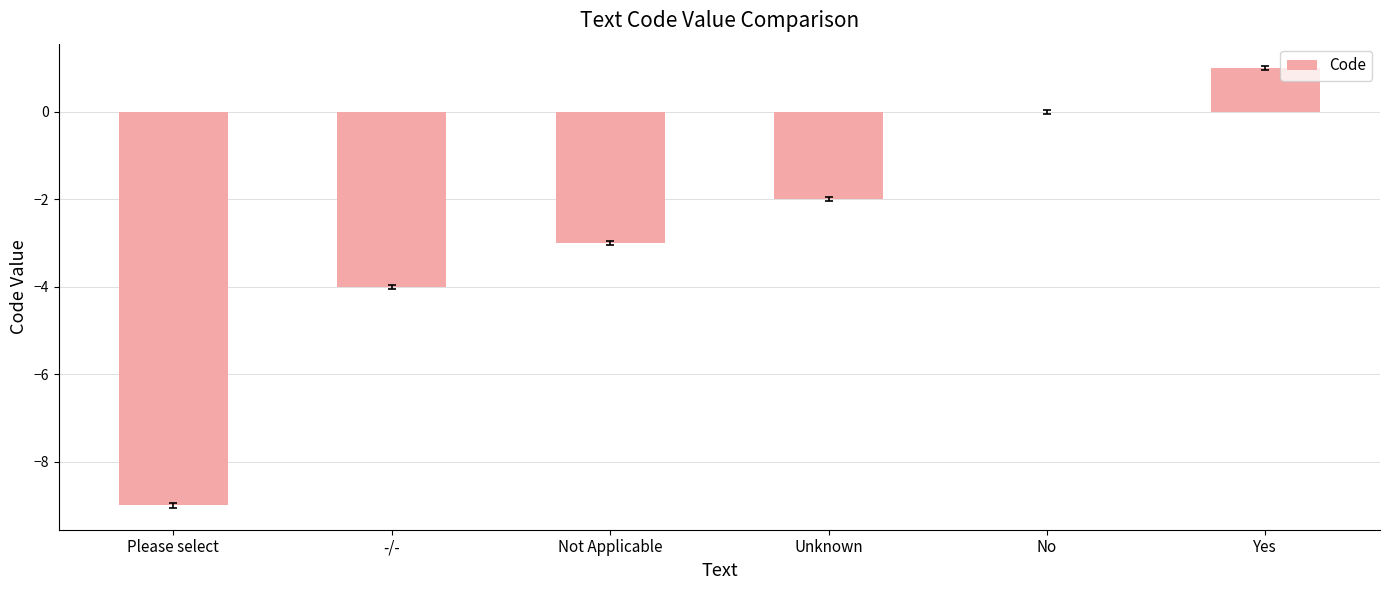

At which category does the chart reach its peak across all series?

Yes